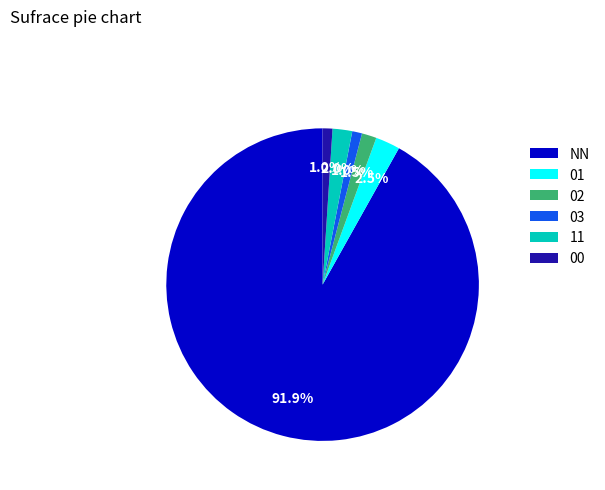

How many slices are in this pie chart?

6